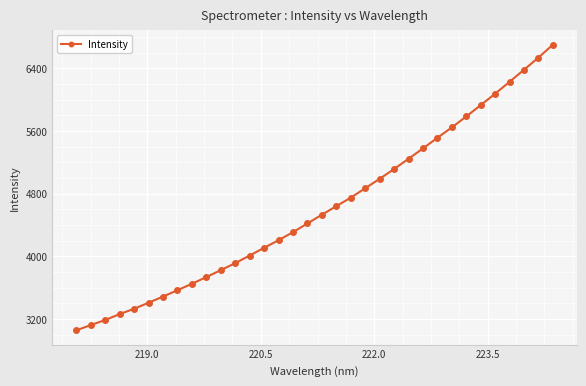

What is the average value?

4616.3